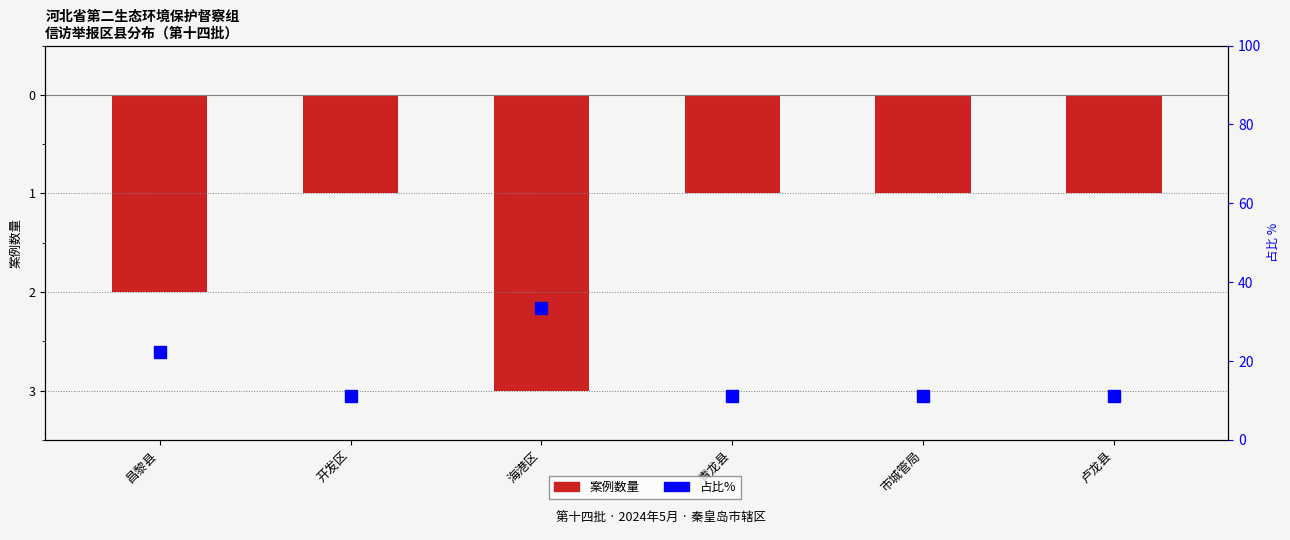

What is the sum of all 占比% values?

100.0